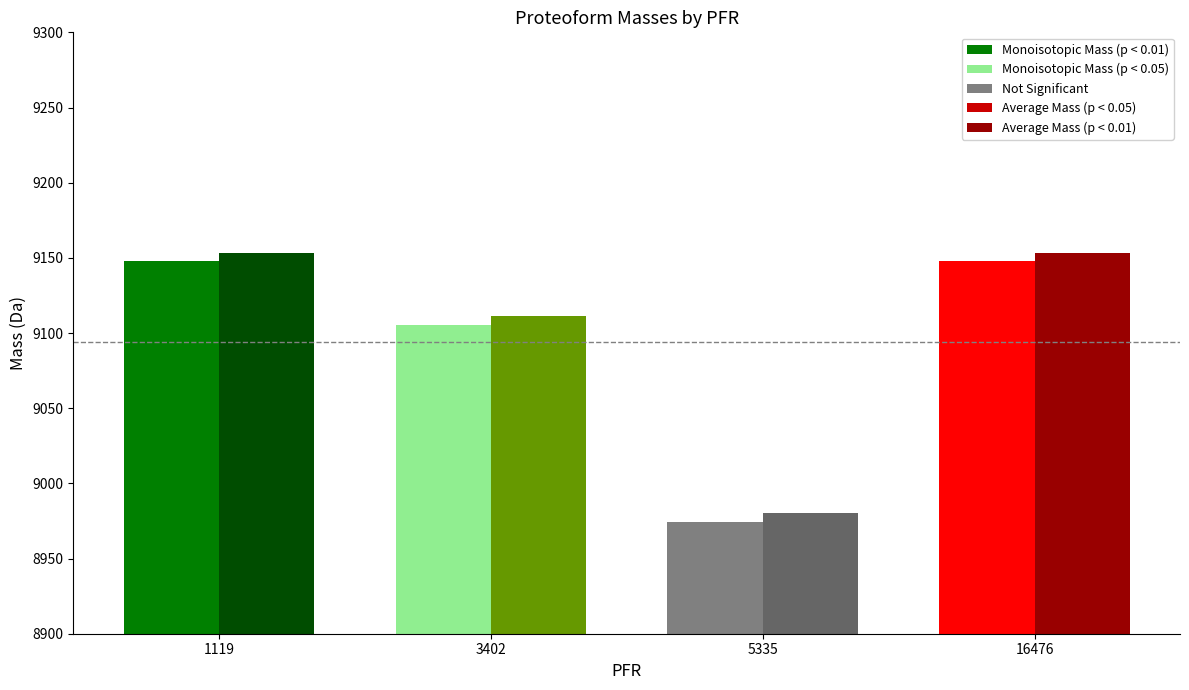

How many values in the Average Mass series are below 9153?

2